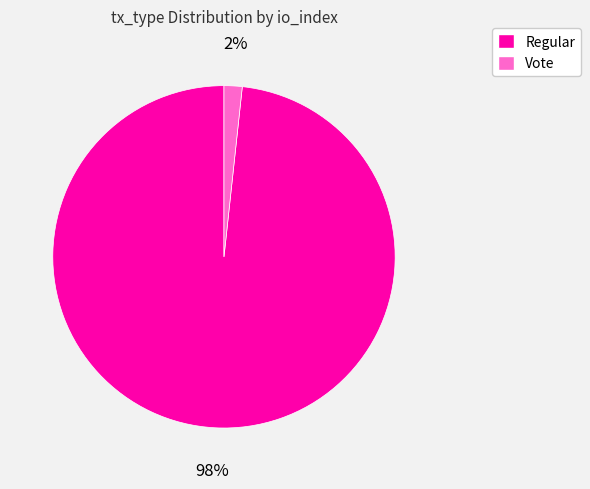

Which slice is the largest?

Regular